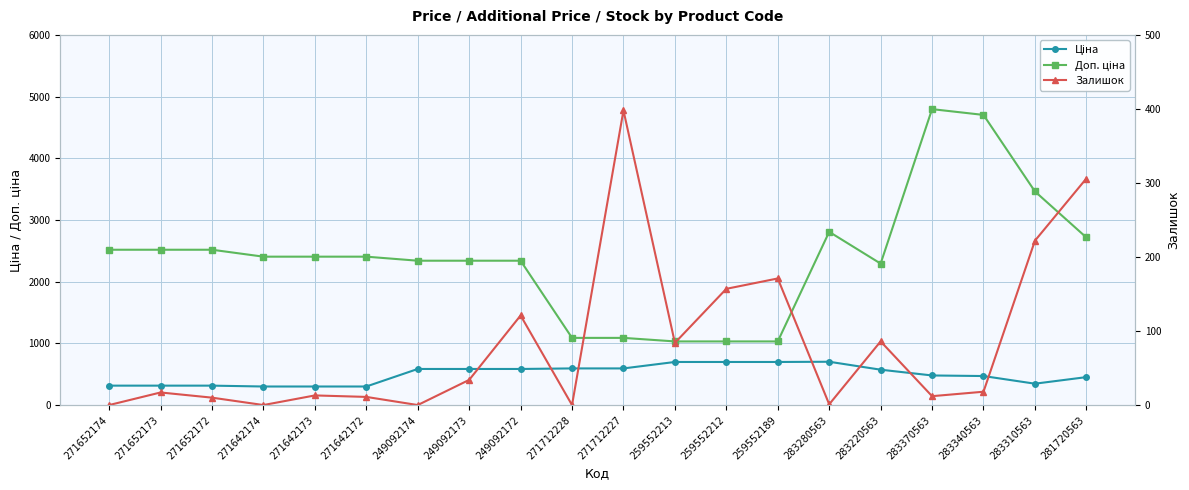

How many distinct data groups are displayed?

3